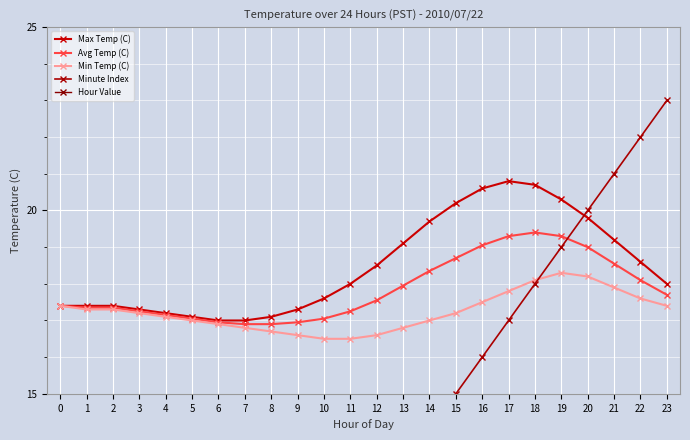

How many intersections are there between Min Temp (C) and Minute Index?

1